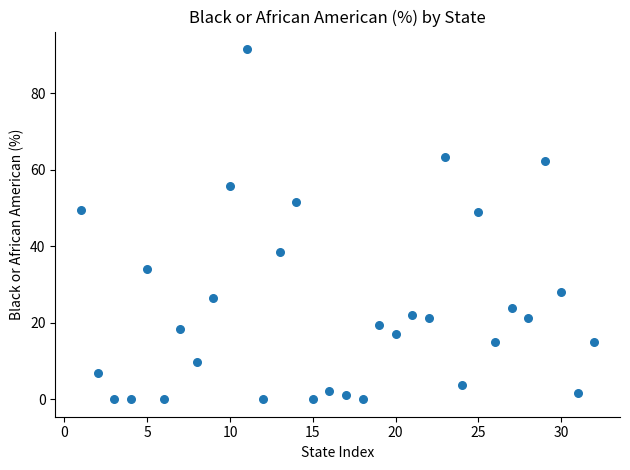

What is the range of X values (max minus min)?

31.0